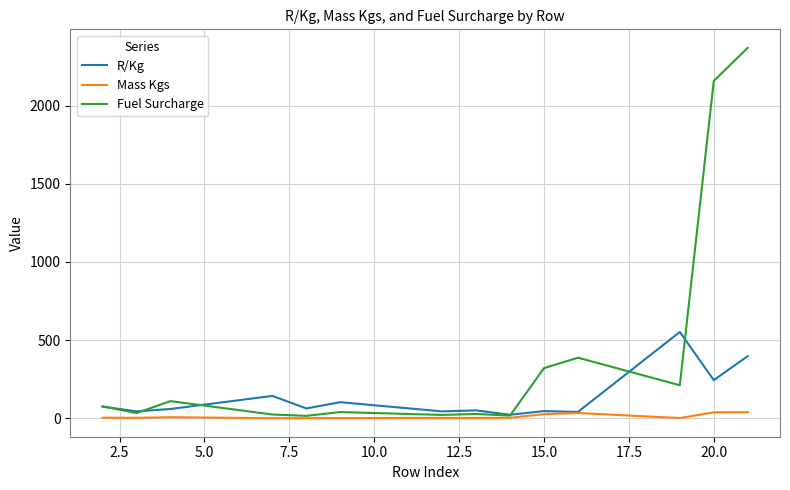

Rank the series by their average value, from highest to lowest.

Fuel Surcharge, R/Kg, Mass Kgs